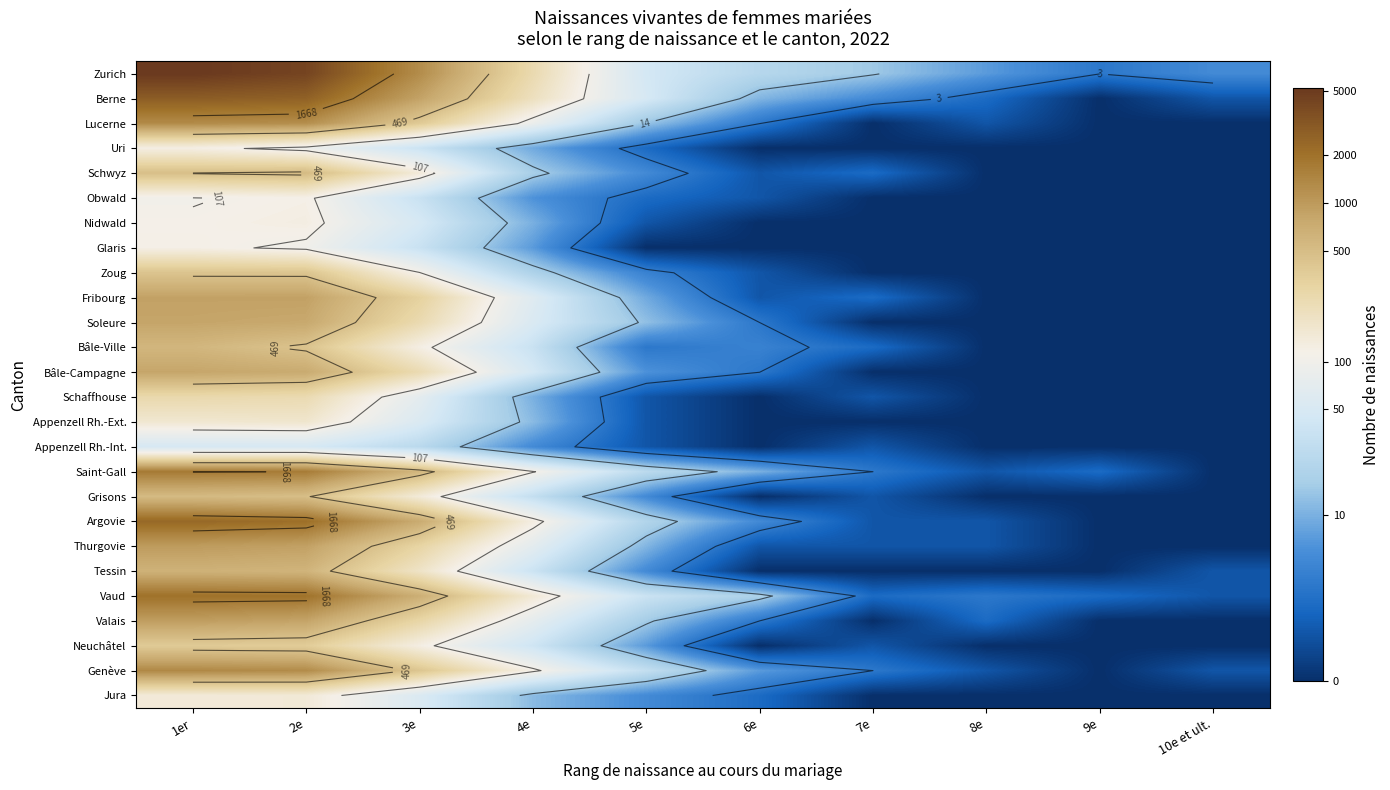

What is the difference between the second highest and second lowest values in the Bâle-Ville series?

6.1